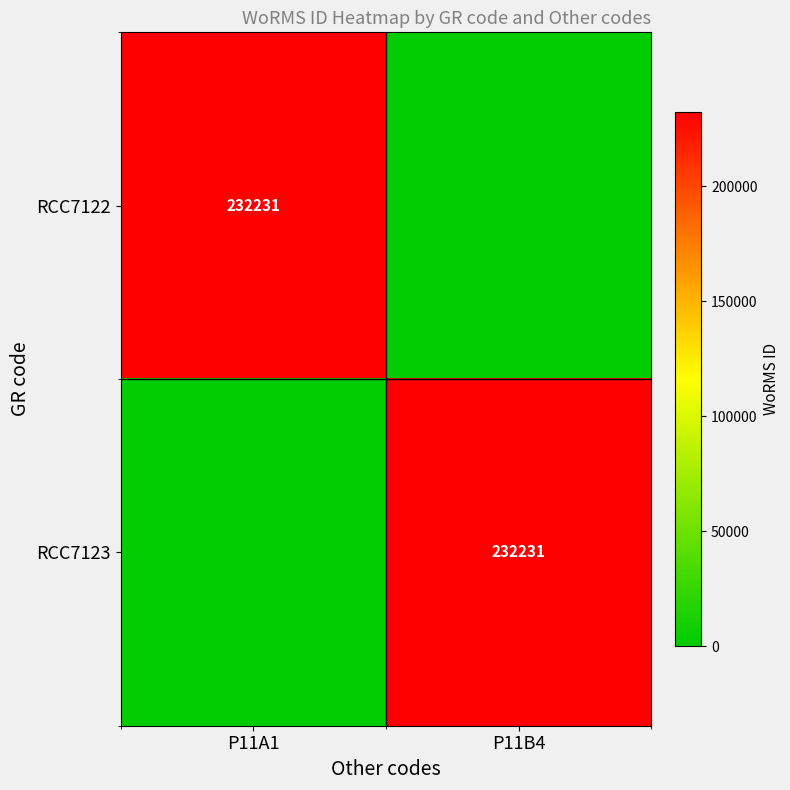

Is it true that RCC7123 equals 101538 at P11B4?

False